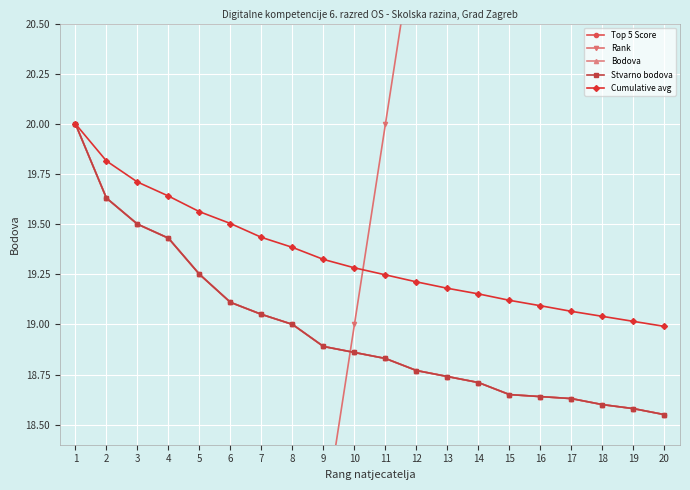

Which series has the largest total across all categories?

Cumulative avg